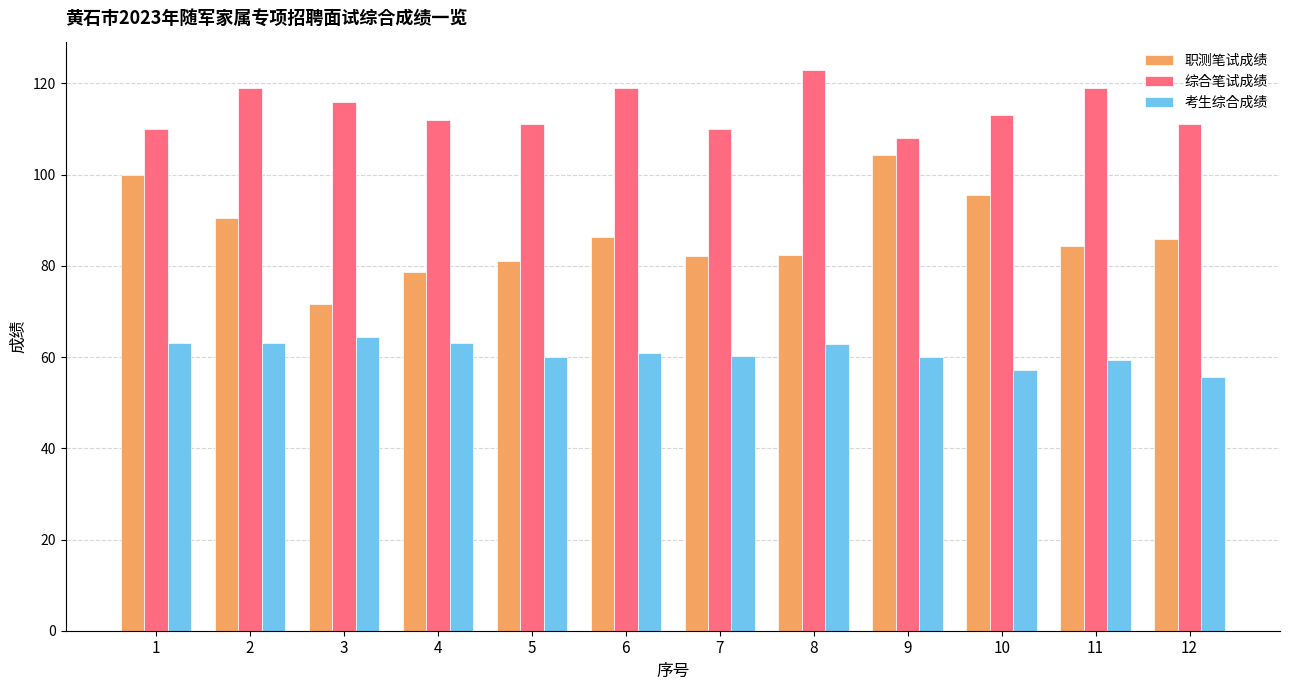

At how many categories does at least one series exceed 90?

12